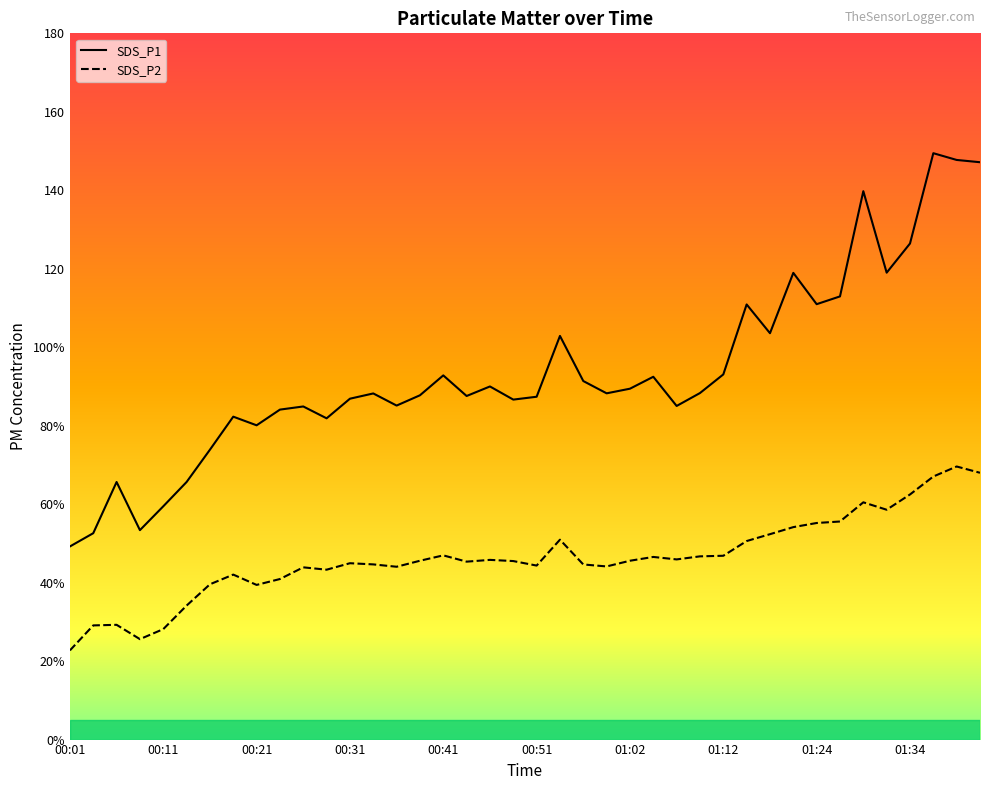

Reading left to right, transcribe all the data shown in this chart.

SDS_P1: 49.2	52.6	65.7	53.4	59.5	65.7	73.9	82.3	80.1	84.1	84.9	81.9	86.9	88.2	85.1	87.8	92.8	87.6	90.0	86.7	87.4	102.9	91.4	88.2	89.4	92.5	85.0	88.3	93.1	110.9	103.6	119.0	111.0	113.0	139.8	119.0	126.4	149.4	147.7	147.2
SDS_P2: 22.7	29.1	29.2	25.6	28.1	34.1	39.6	42.0	39.4	40.9	43.9	43.3	45.0	44.6	44.0	45.6	47.0	45.4	45.8	45.5	44.4	51.0	44.6	44.1	45.6	46.5	45.9	46.7	46.9	50.6	52.4	54.1	55.2	55.6	60.5	58.6	62.5	67.0	69.6	68.0